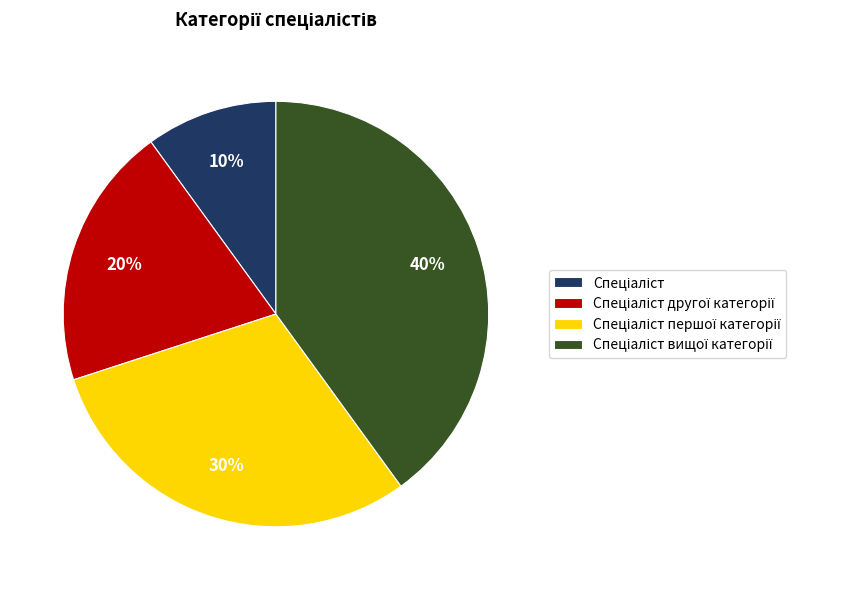

Is there any slice that represents more than half of the pie?

No